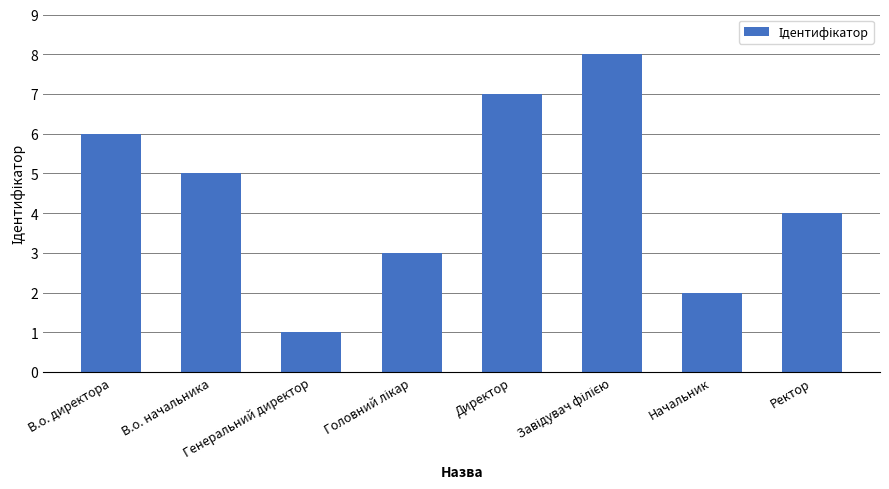

What is the difference between the maximum and minimum values?

7